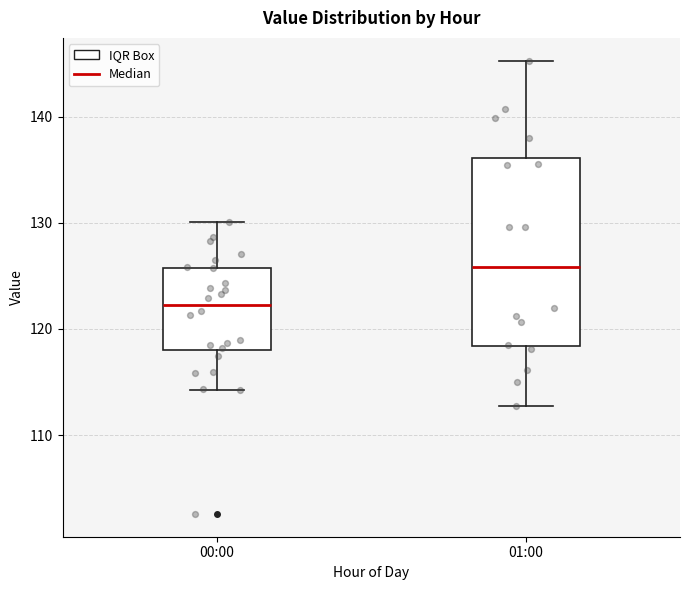

Reading left to right, transcribe this box plot: for each box, give where its median line is, the range the box spans, and where its two whiskers end, as read against the y-axis. The values are not printed on the chart, so give them approximately, as read against the axis.

00:00: median 122, box 118 to 126, whiskers 114 to 130
01:00: median 126, box 118 to 136, whiskers 113 to 145